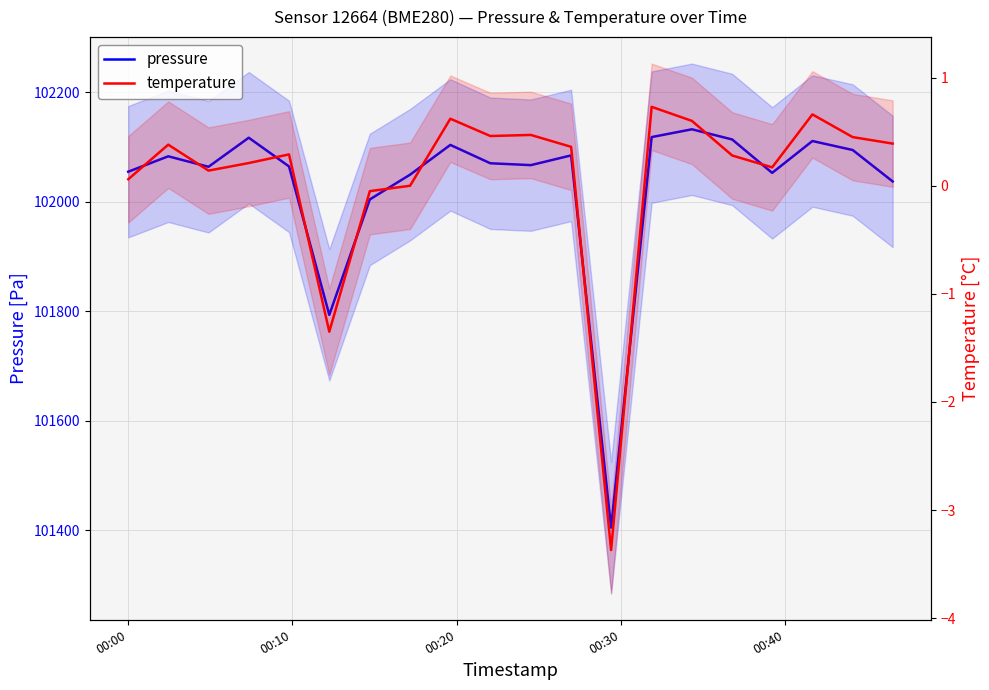

How many values in temperature are below zero?

3